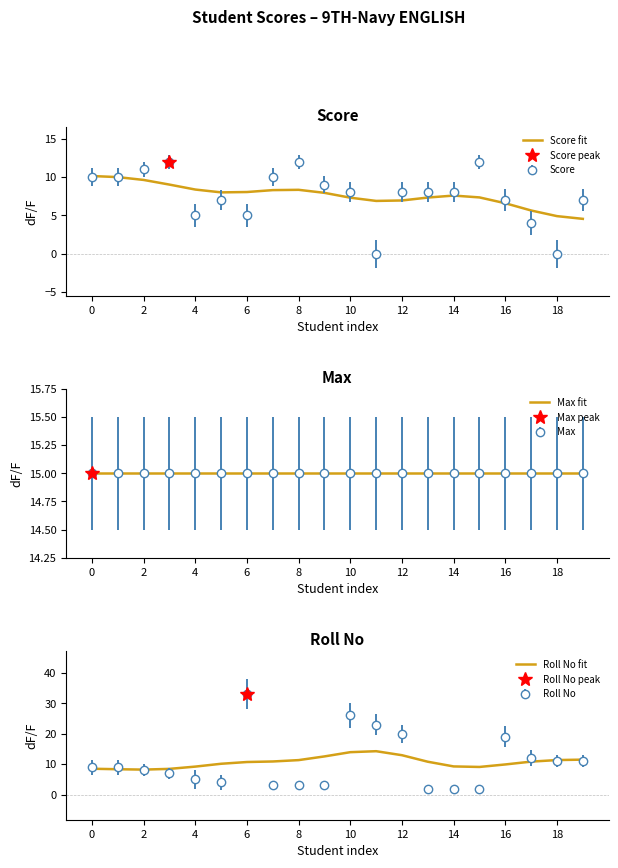

Which series ends up on top after the final intersection of Score fit and Roll No fit?

Roll No fit